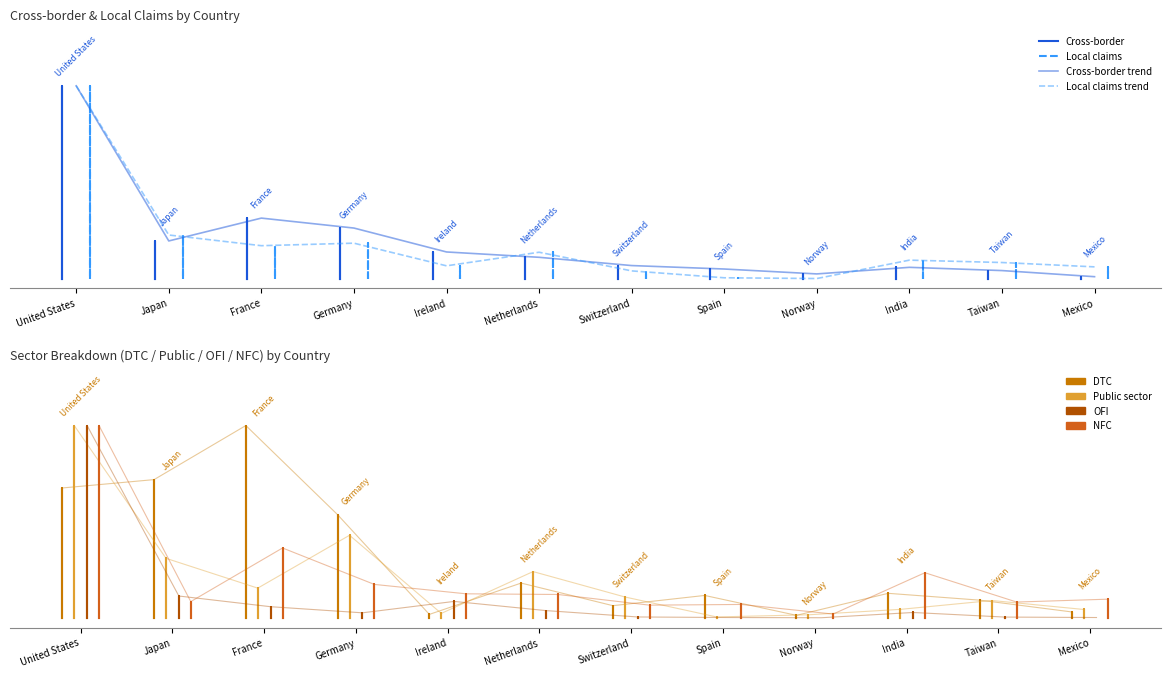

Which category has the lowest value across all series?

Norway